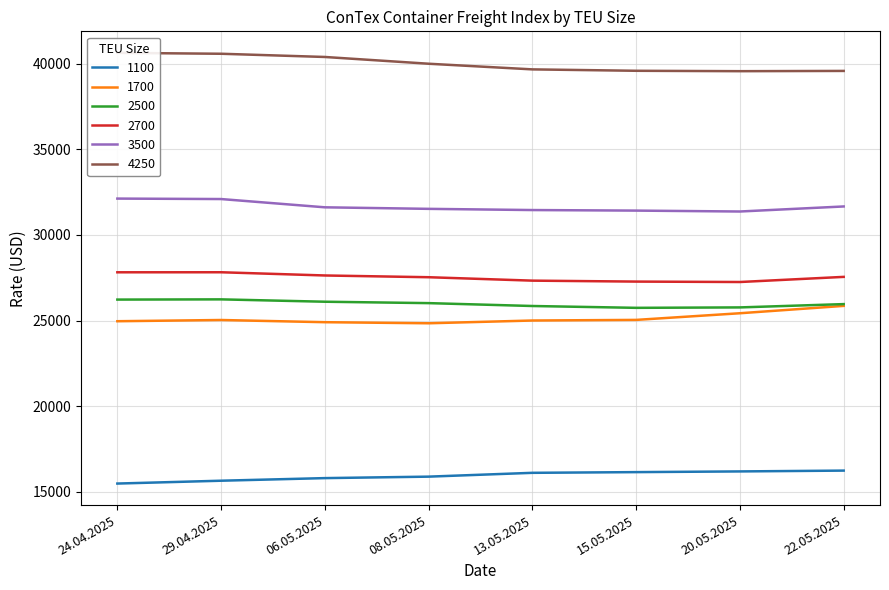

Is the value of 4250 at 15.05.2025 greater than the value of 2500 at 15.05.2025?

Yes